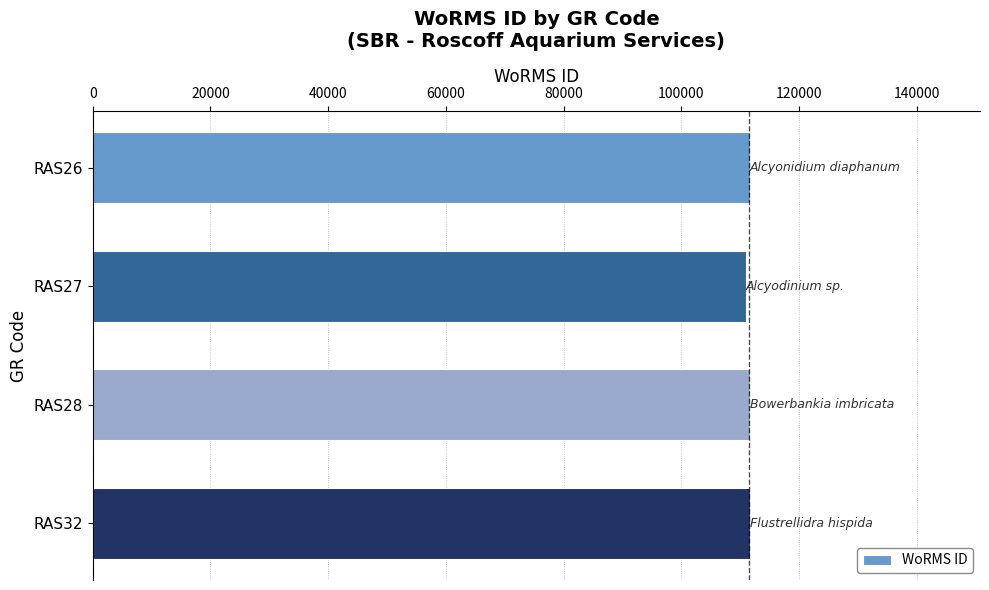

What is the maximum value shown in the chart?

111667